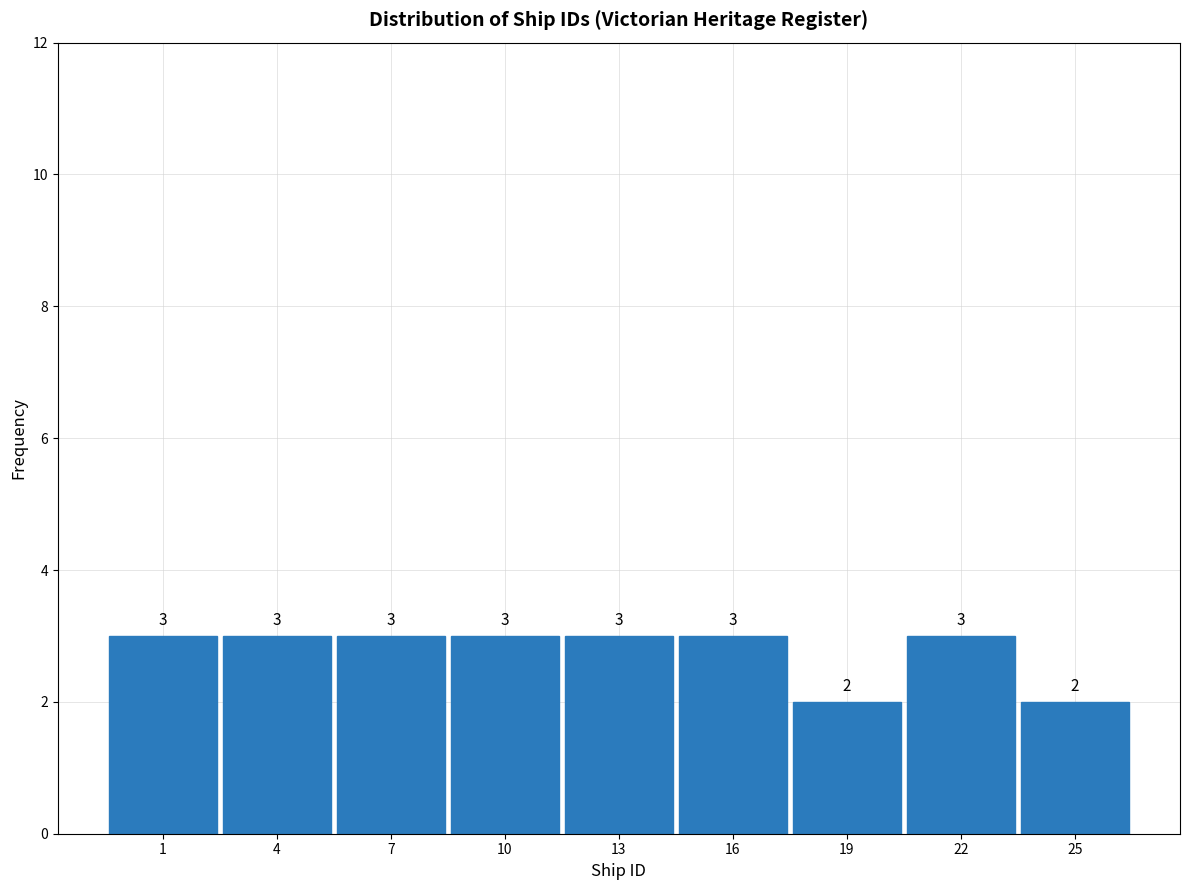

Reading left to right, transcribe all the data shown in this chart.

1=3	4=3	7=3	10=3	13=3	16=3	19=2	22=3	25=2